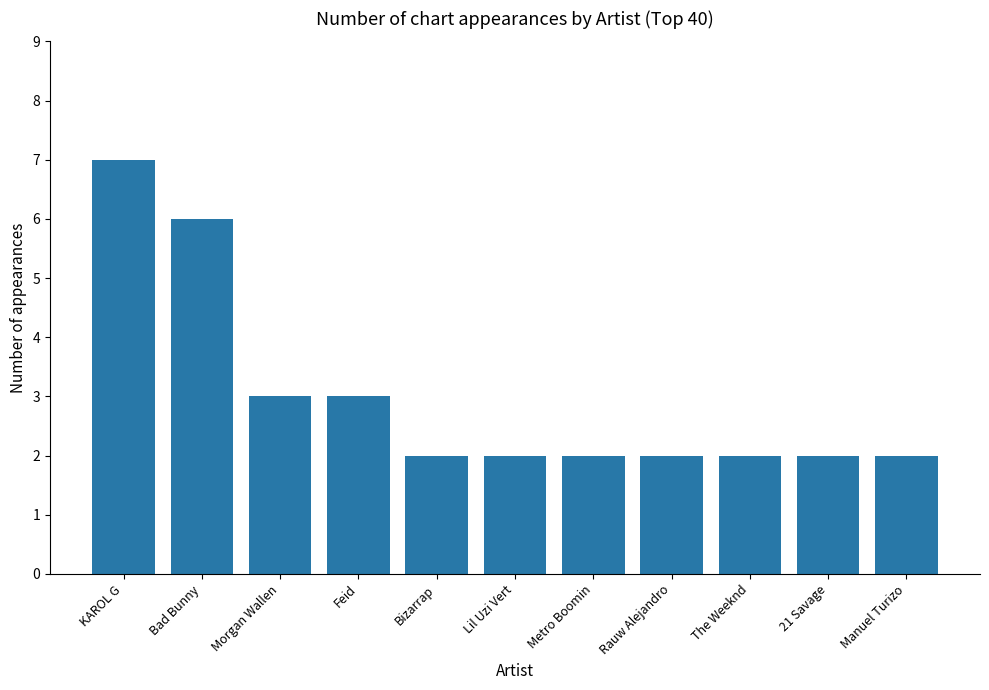

Is it true that the value at Feid is 4?

False